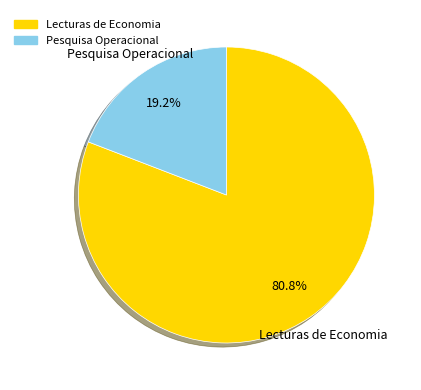

Is the sum of Pesquisa Operacional and Lecturas de Economia greater than half?

Yes